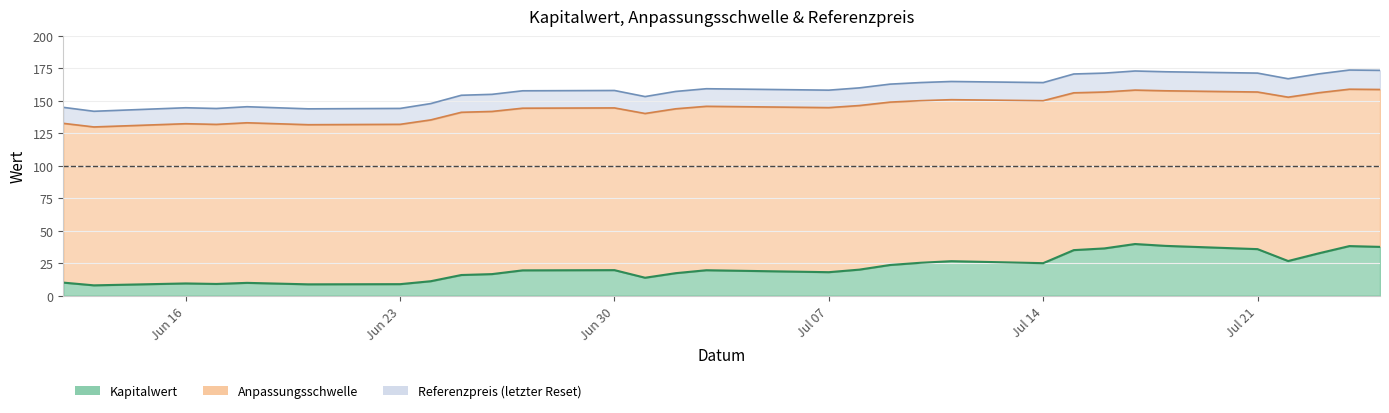

True or false: Anpassungsschwelle has more than 2 interior local peaks.

True